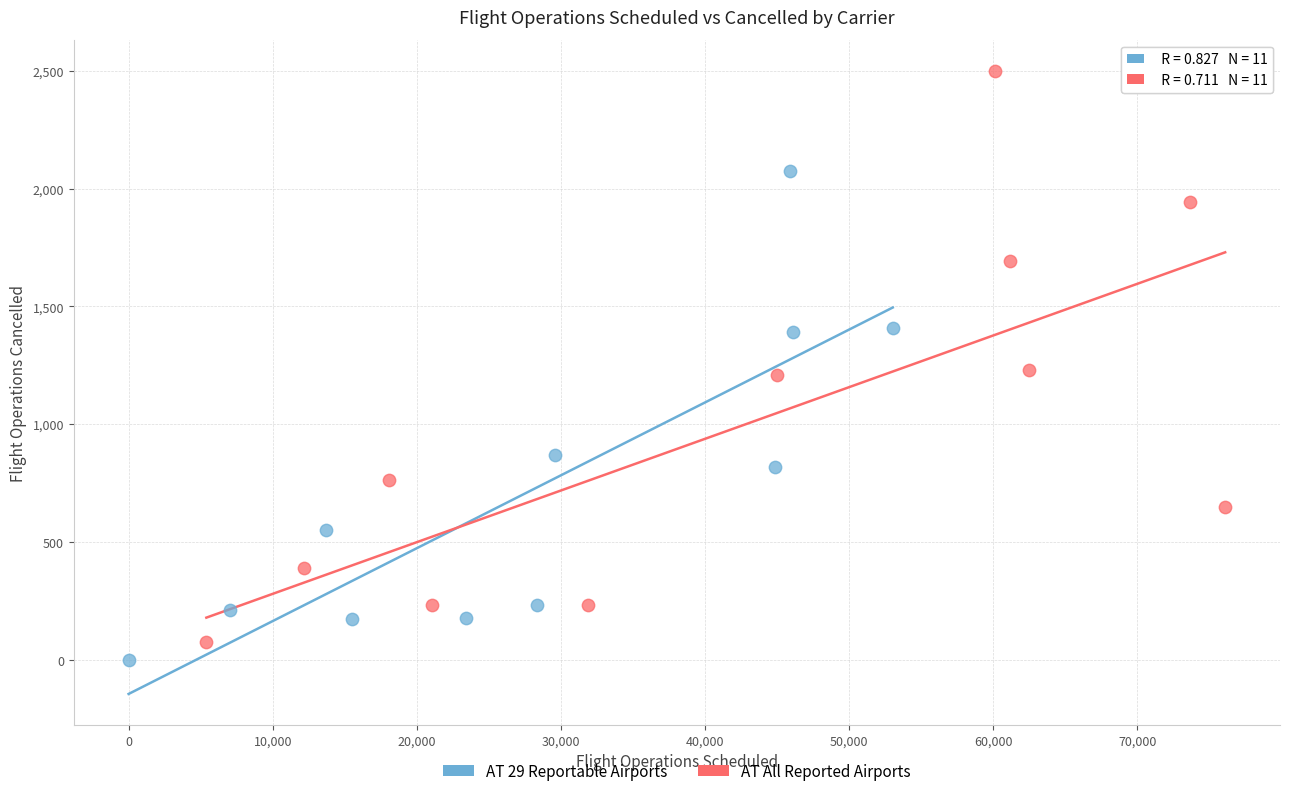

Which series contains the highest Y value?

AT All Reported Airports